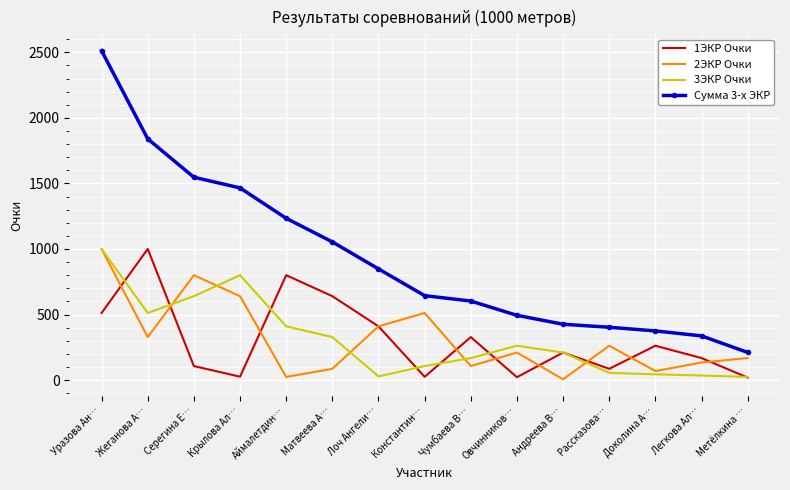

What is the difference between the maximum and minimum values in the 1ЭКР Очки series?

981